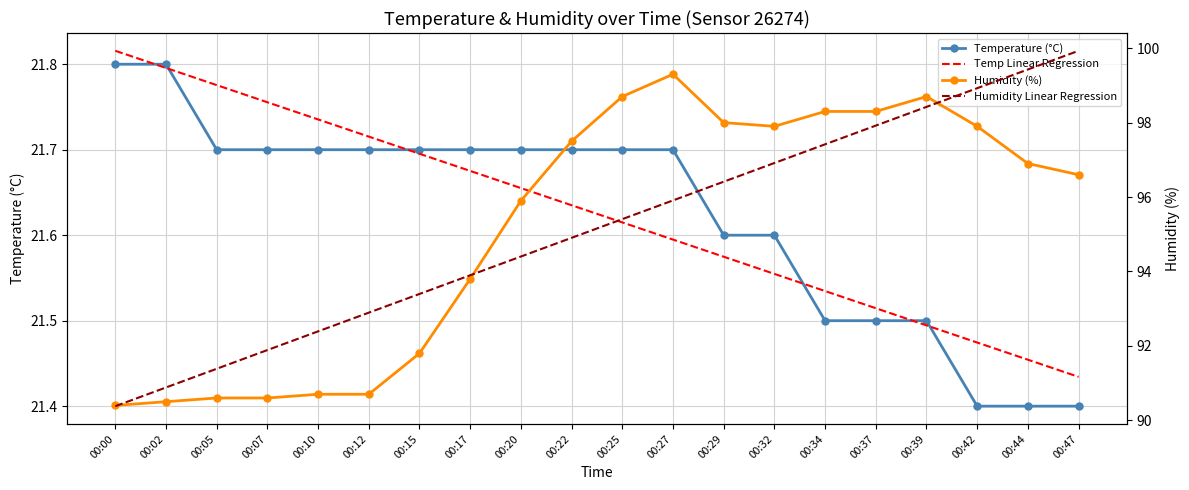

True or false: Temperature (°C) and Humidity Linear Regression cross at least once.

False